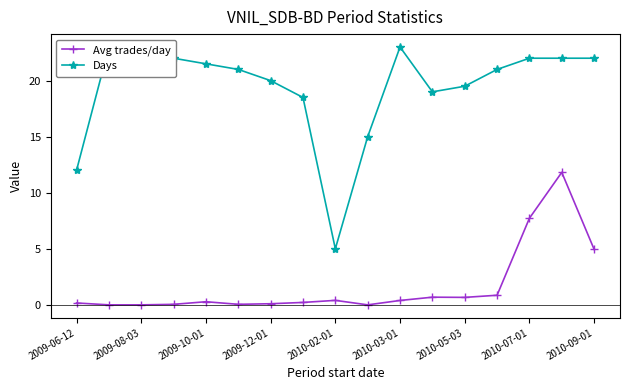

True or false: Avg trades/day has more than 1 interior local peaks.

True